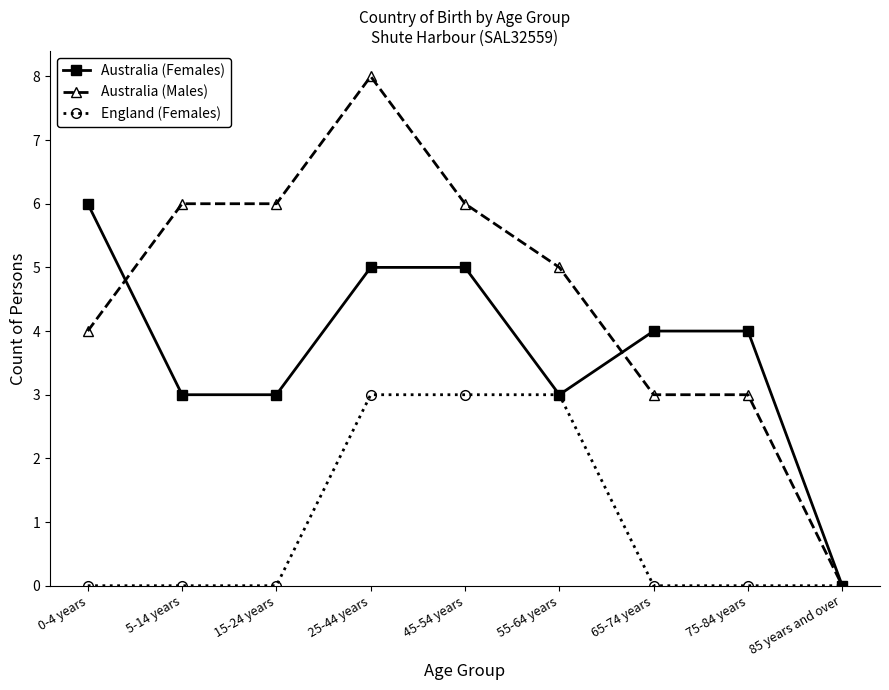

What is the sum of all Australia (Males) values?

41